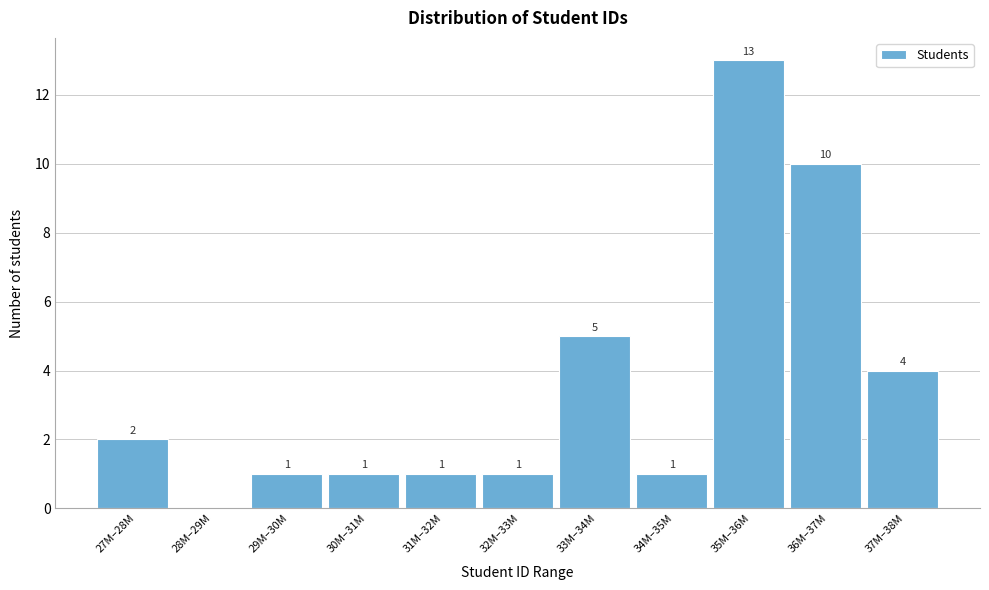

Reading left to right, list all the values displayed in this chart.

27M–28M=2	28M–29M=0	29M–30M=1	30M–31M=1	31M–32M=1	32M–33M=1	33M–34M=5	34M–35M=1	35M–36M=13	36M–37M=10	37M–38M=4